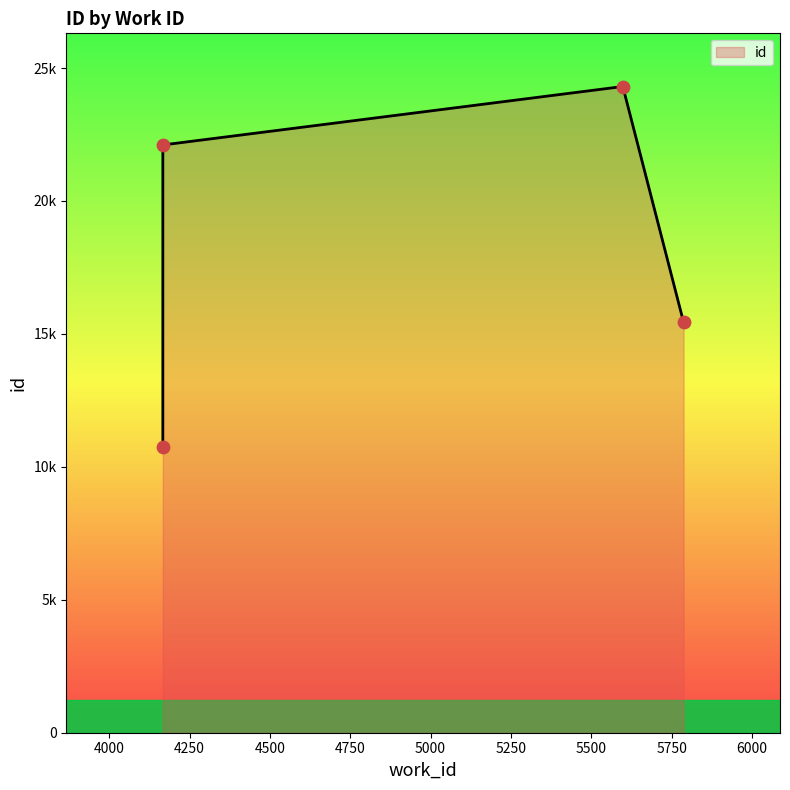

Between 4167 and 5787, which is larger?

4167